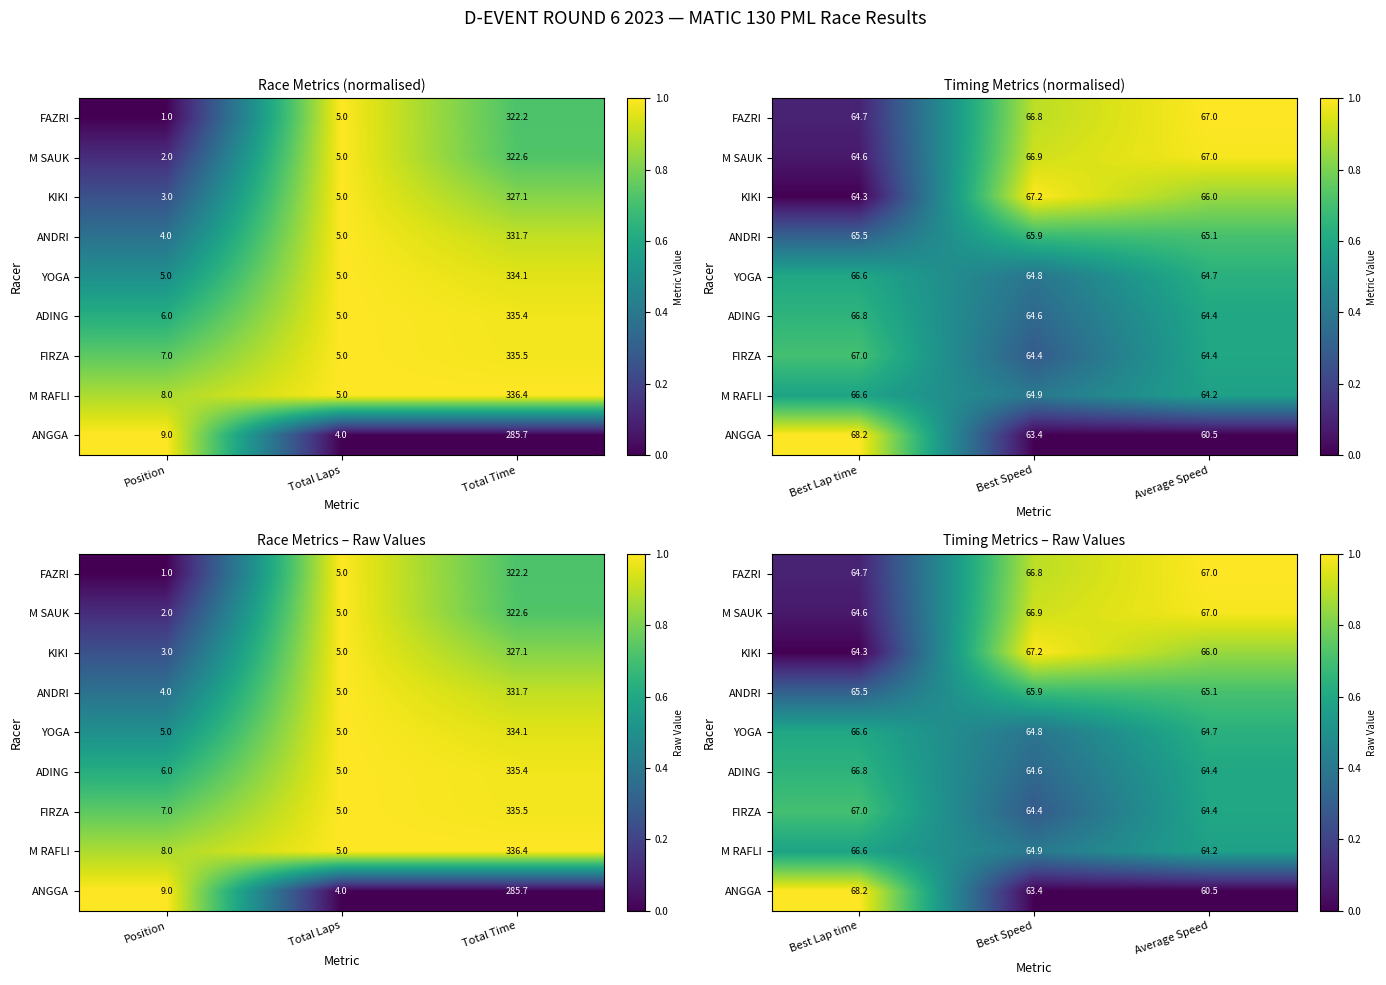

Which category has the highest value across all series?

Average Speed